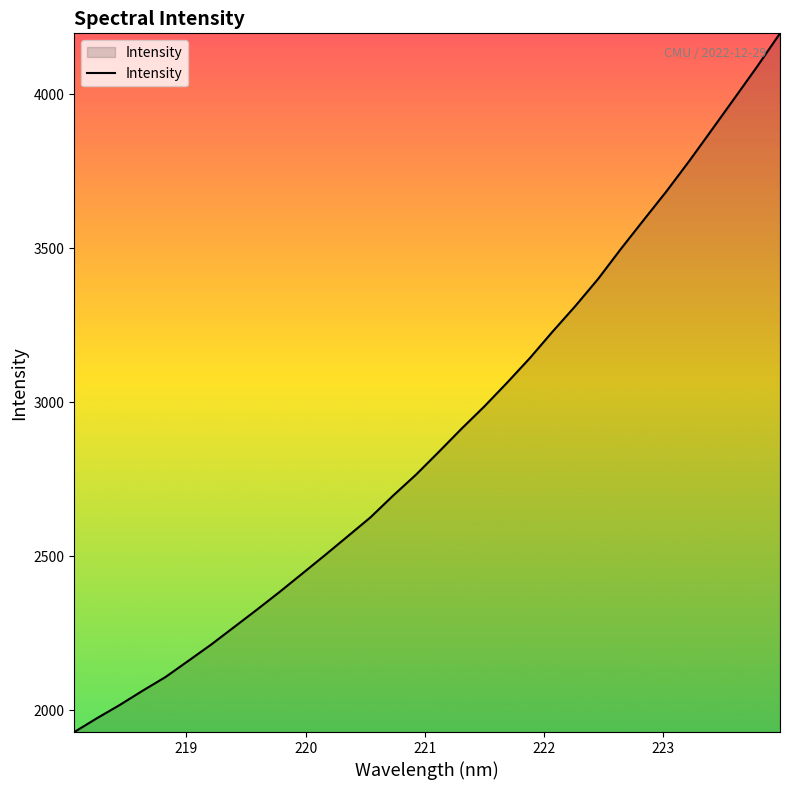

What is the minimum value shown in the chart?

1929.9